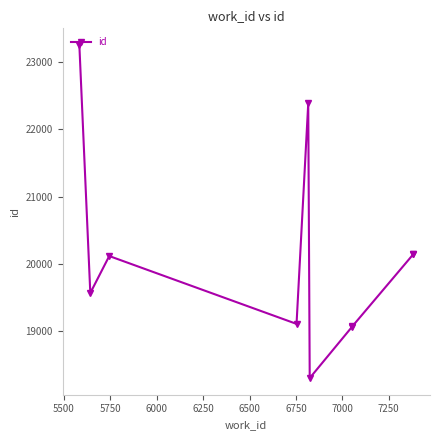

Reading left to right, what are all the values shown in this chart?

23258	19563	20114	19103	22387	18296	19063	19065	20141	20145